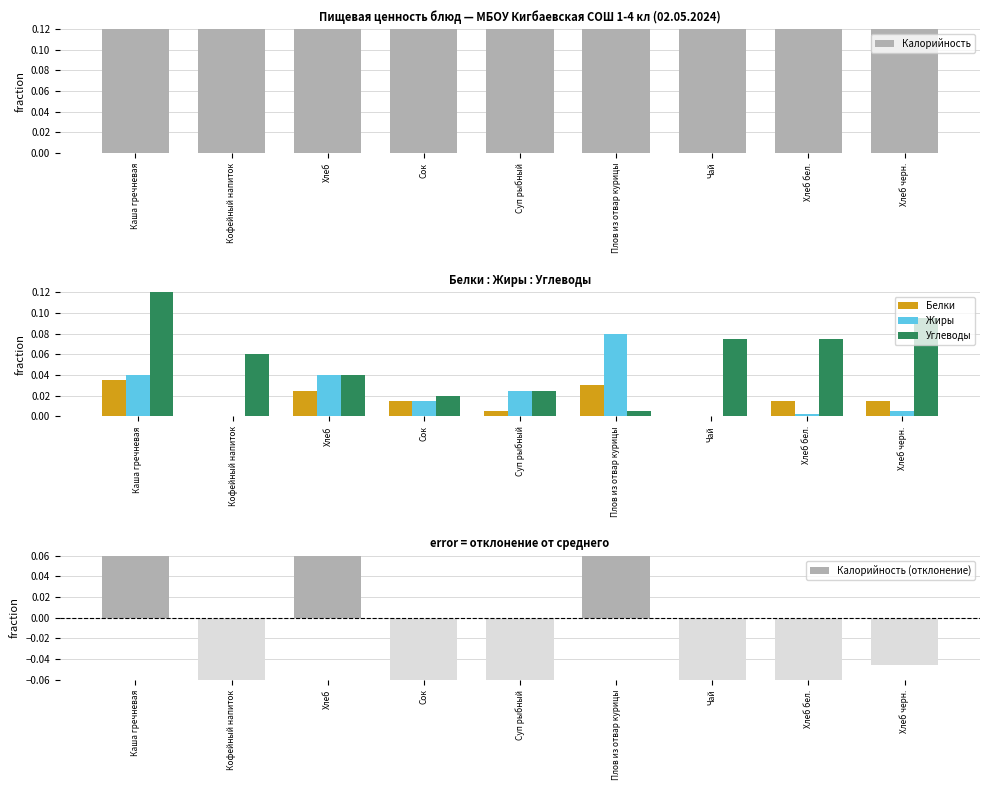

What is the spread (max minus min) of values at Хлеб?

0.7